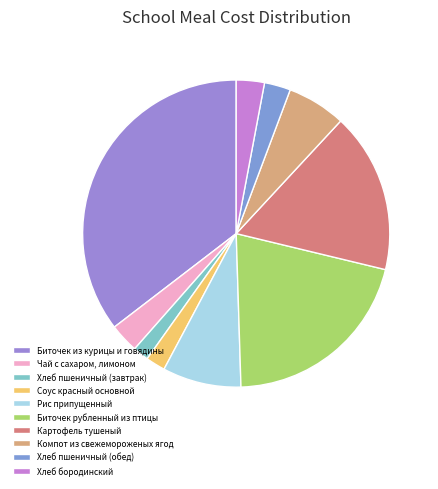

To the nearest percent, what is the difference between the largest and smallest slice percentages?

34%